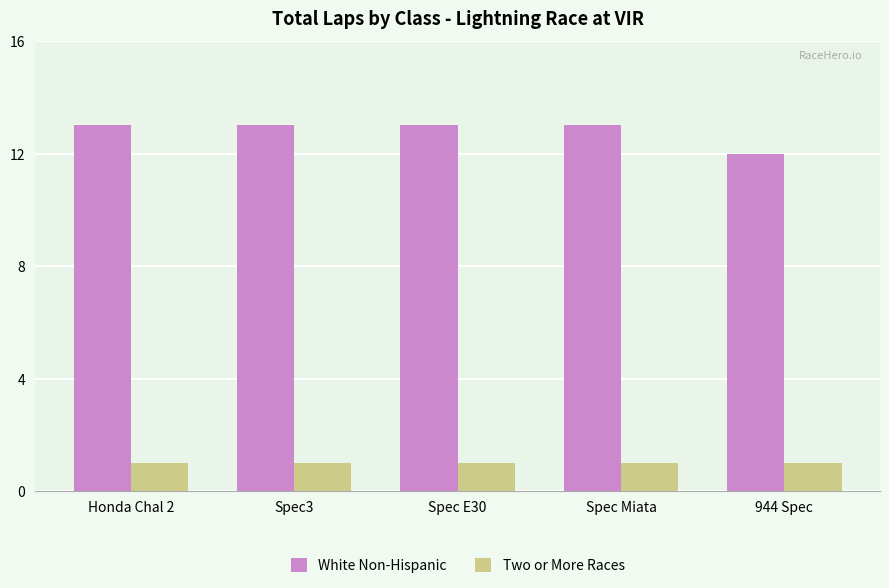

Rank the series at Spec E30 from highest to lowest value.

White Non-Hispanic, Two or More Races